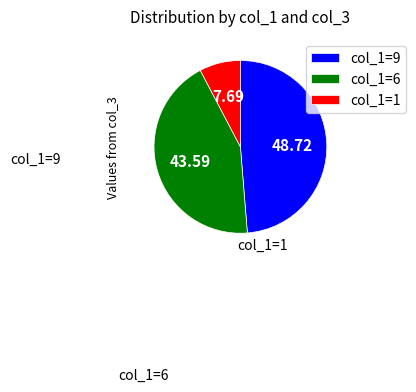

How many slices are in this pie chart?

3